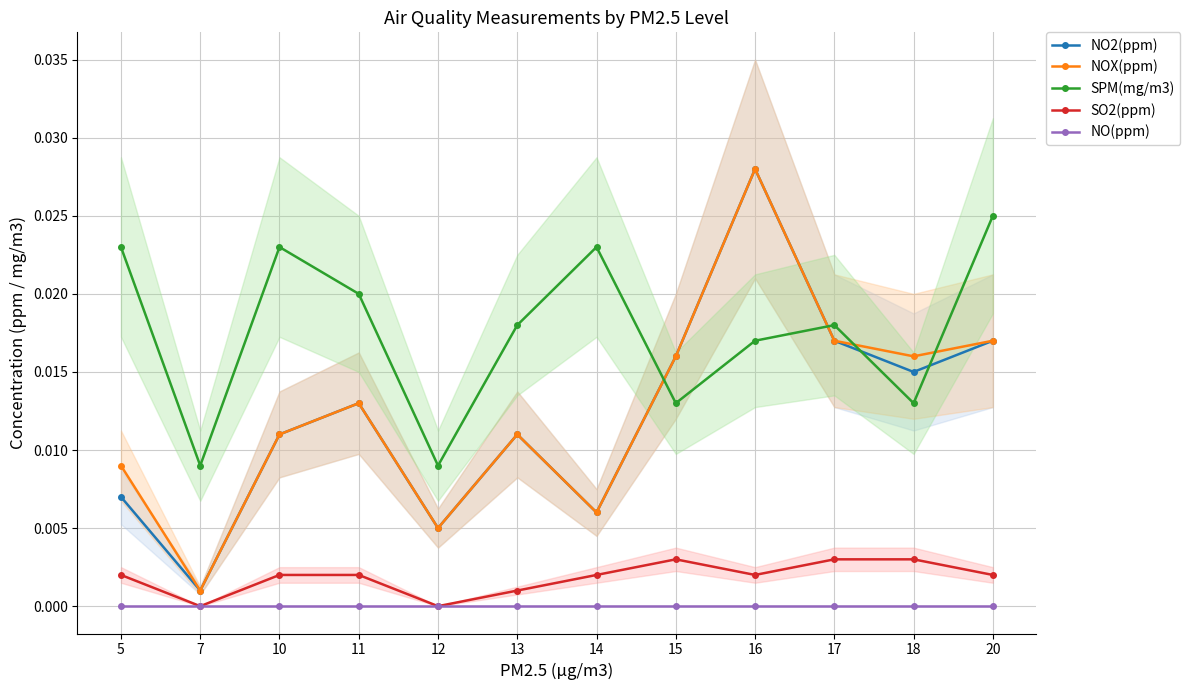

How many data points does each series have?

12